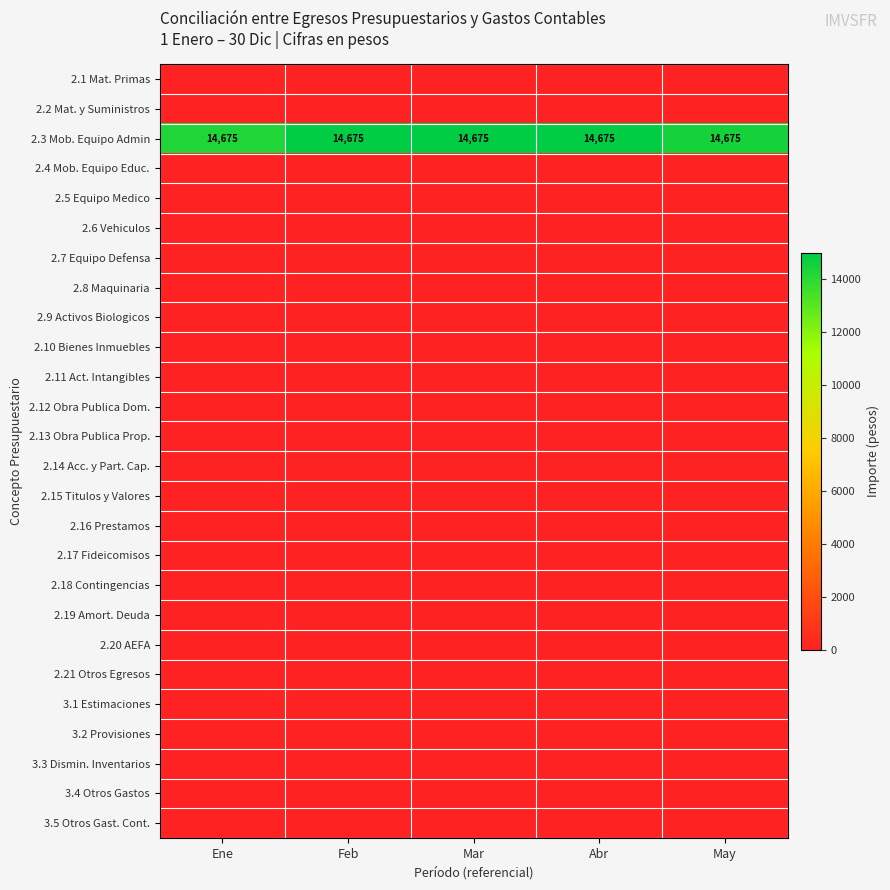

Rank the series at Ene from highest to lowest value.

2.3 Mob. Equipo Admin, 2.1 Mat. Primas, 2.2 Mat. y Suministros, 2.4 Mob. Equipo Educ., 2.5 Equipo Medico, 2.6 Vehiculos, 2.7 Equipo Defensa, 2.8 Maquinaria, 2.9 Activos Biologicos, 2.10 Bienes Inmuebles, 2.11 Act. Intangibles, 2.12 Obra Publica Dom., 2.13 Obra Publica Prop., 2.14 Acc. y Part. Cap., 2.15 Titulos y Valores, 2.16 Prestamos, 2.17 Fideicomisos, 2.18 Contingencias, 2.19 Amort. Deuda, 2.20 AEFA, 2.21 Otros Egresos, 3.1 Estimaciones, 3.2 Provisiones, 3.3 Dismin. Inventarios, 3.4 Otros Gastos, 3.5 Otros Gast. Cont.